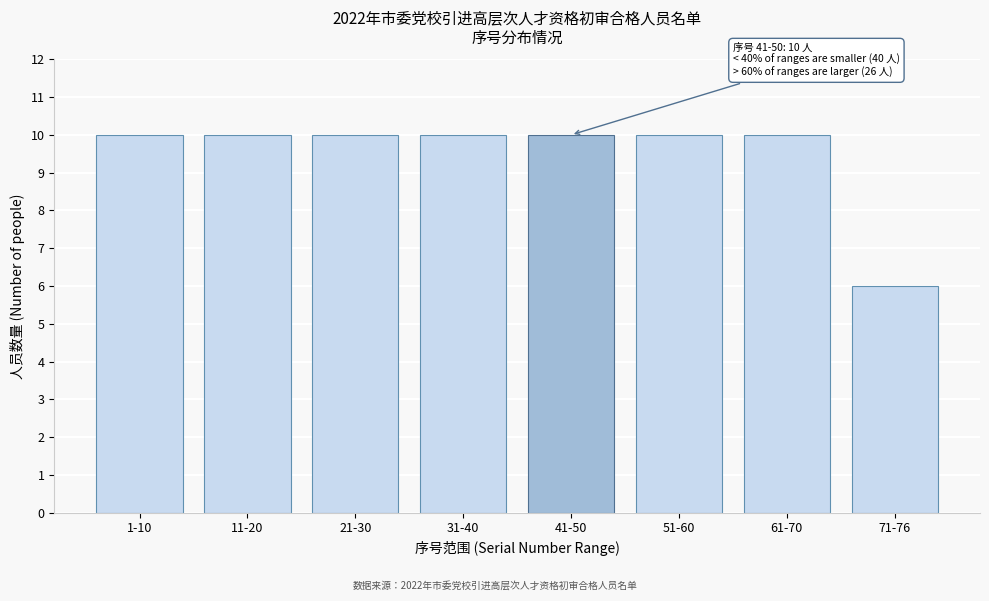

Reading right to left, what are all the values shown in this chart?

6	10	10	10	10	10	10	10